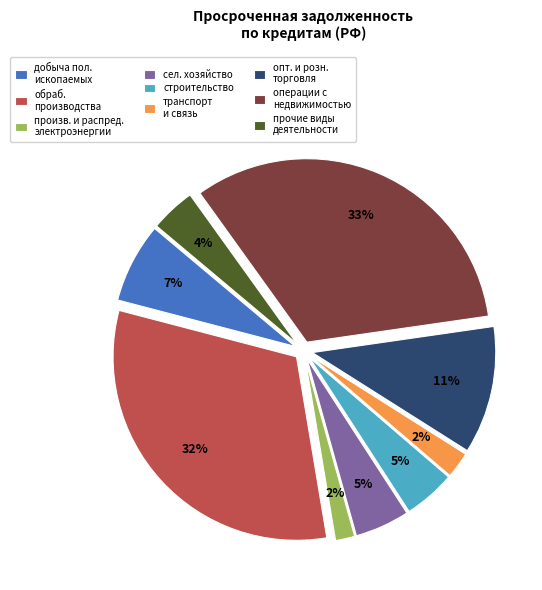

Do произв. и распред. электроэнергии and сел. хозяйство together represent more than half of the pie?

No